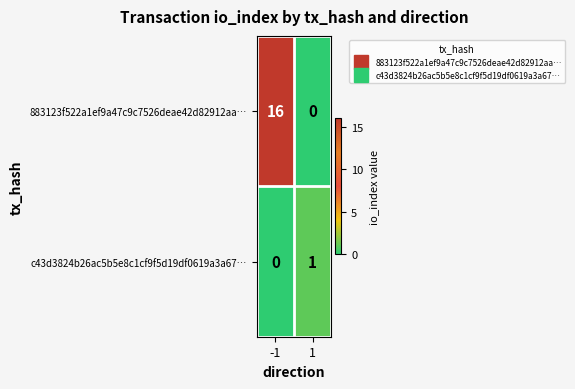

Which label corresponds to the largest value in the chart?

-1